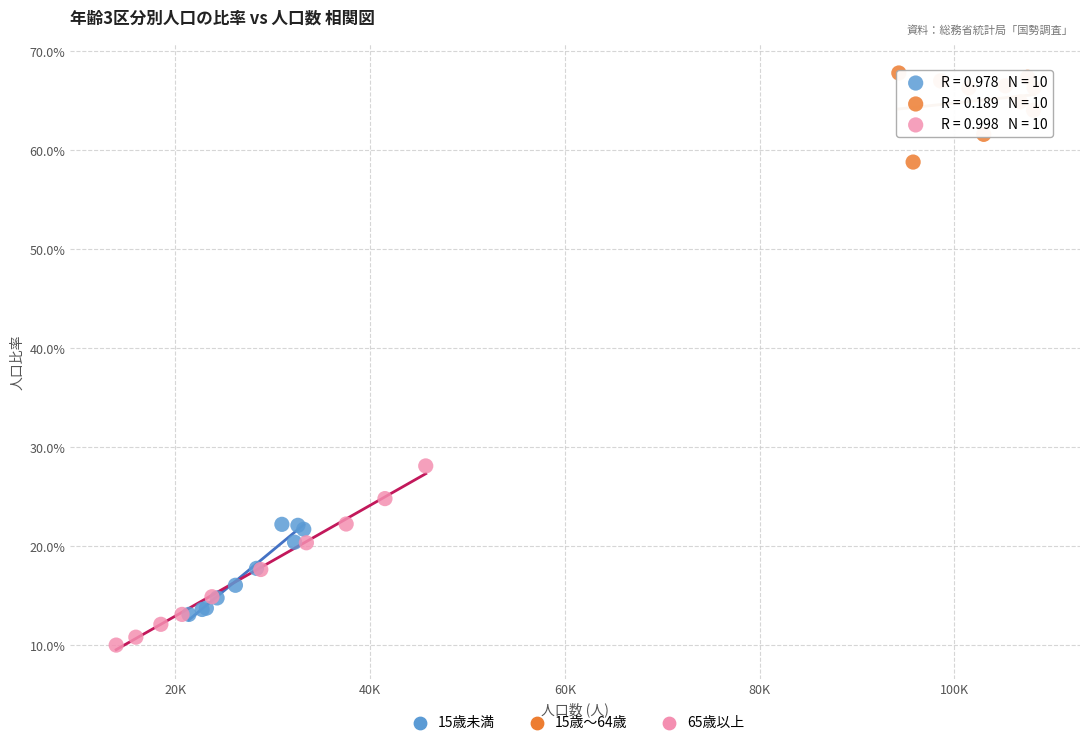

Which series contains the highest Y value?

15歳～64歳